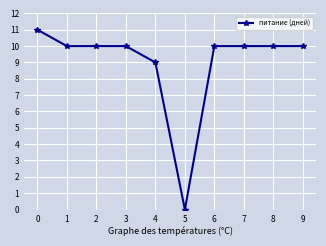

Is it true that the value at 3 is 15?

False